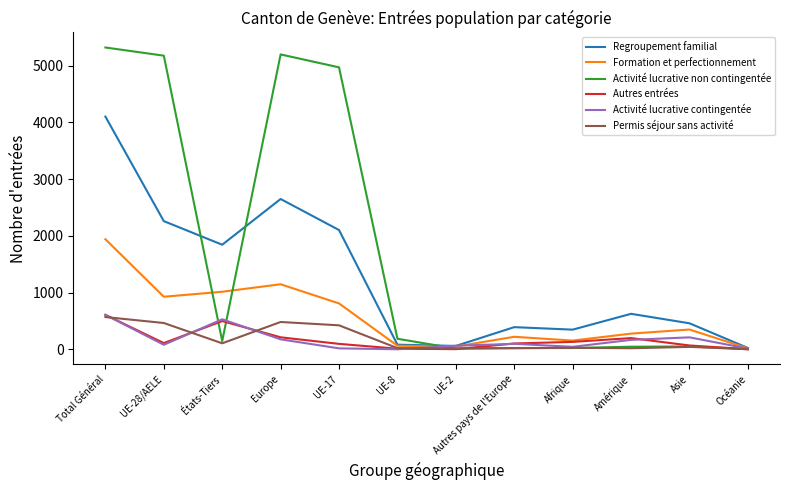

True or false: Regroupement familial has more than 0 points higher than both neighbors.

True